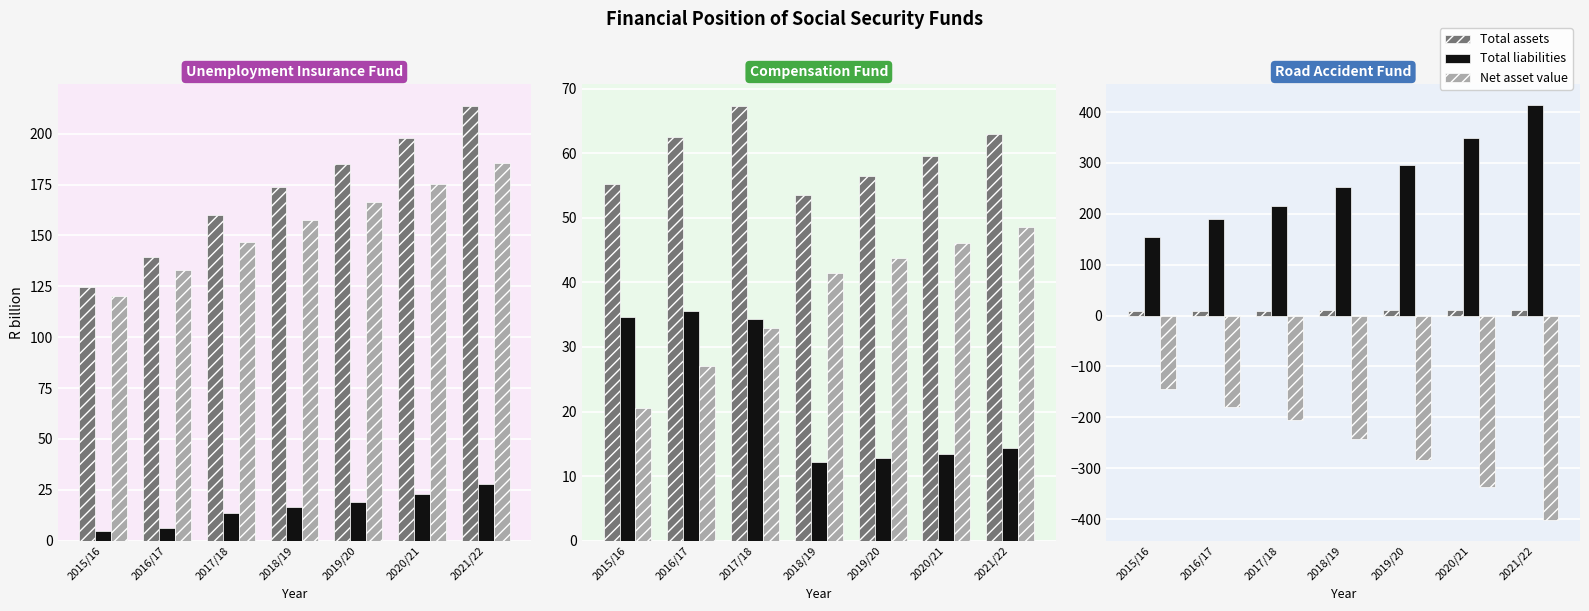

At which label is Net asset value closest to -273?

2019/20